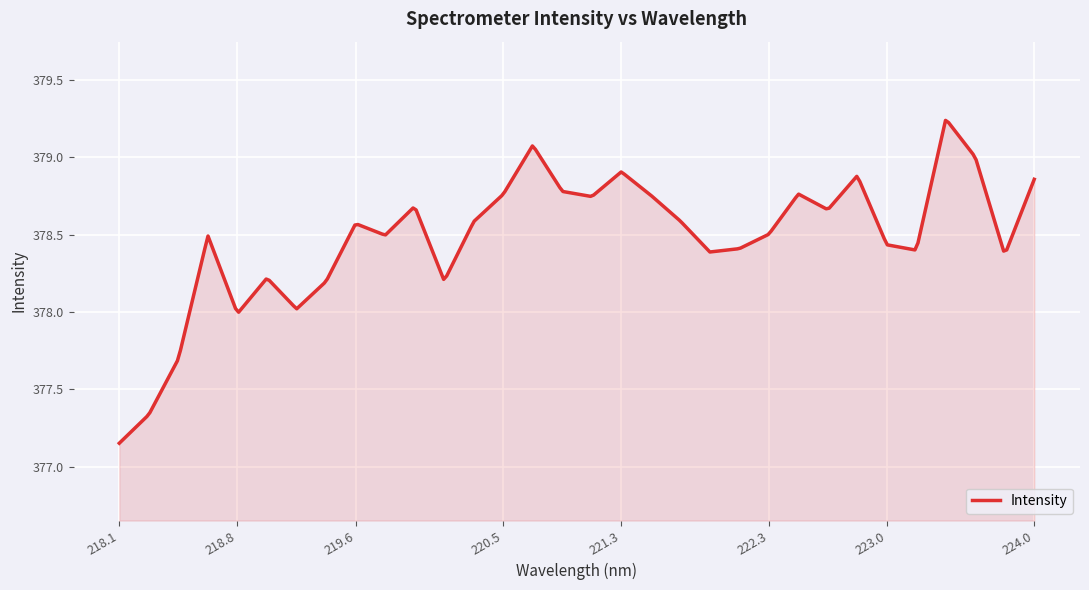

How many lines are shown in the chart?

1